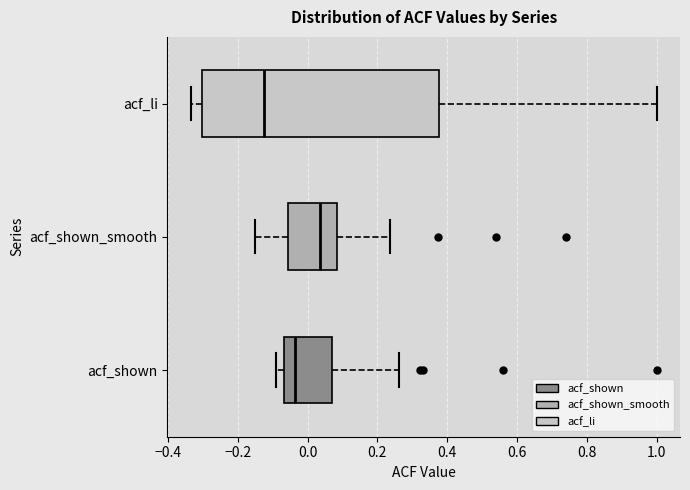

Which box is the widest, from its left edge to its right edge?

acf_li